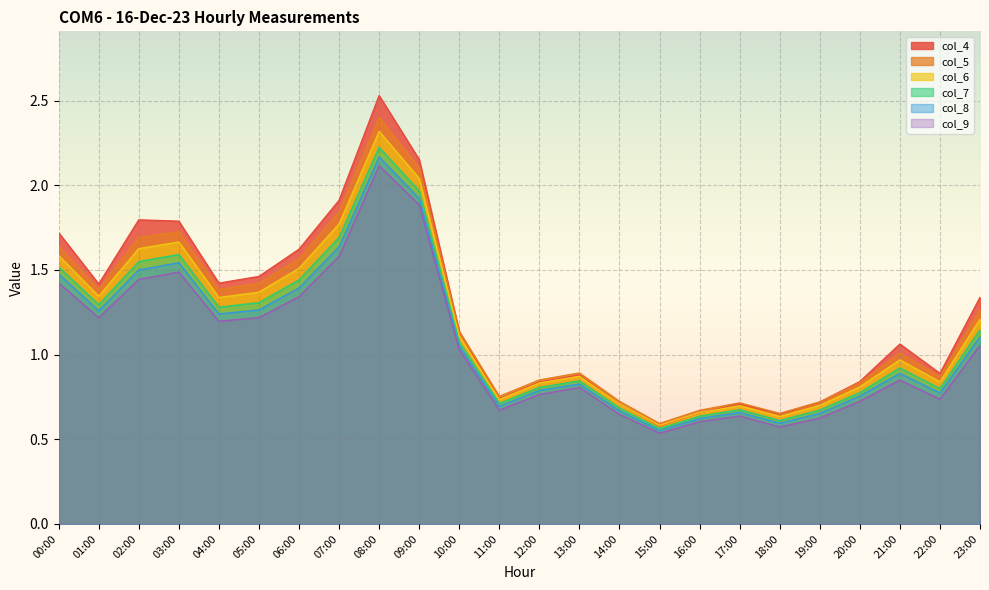

At which label does col_6 first exceed 1?

00:00